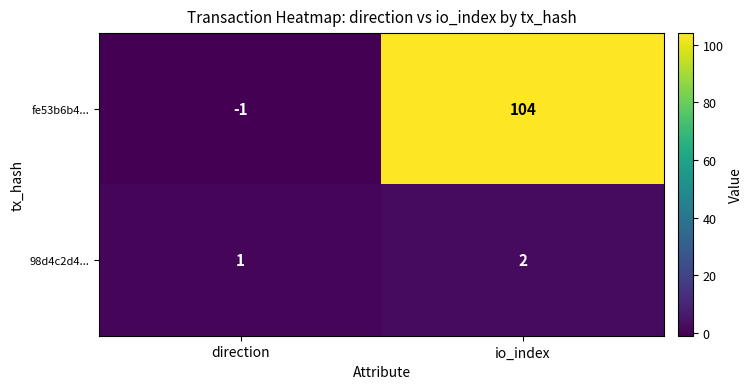

How many distinct data groups are displayed?

2